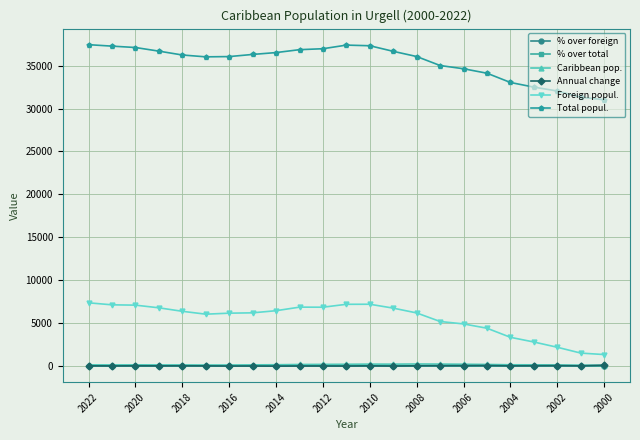

What is the difference between the second highest and second lowest values in the % over foreign series?

3.7